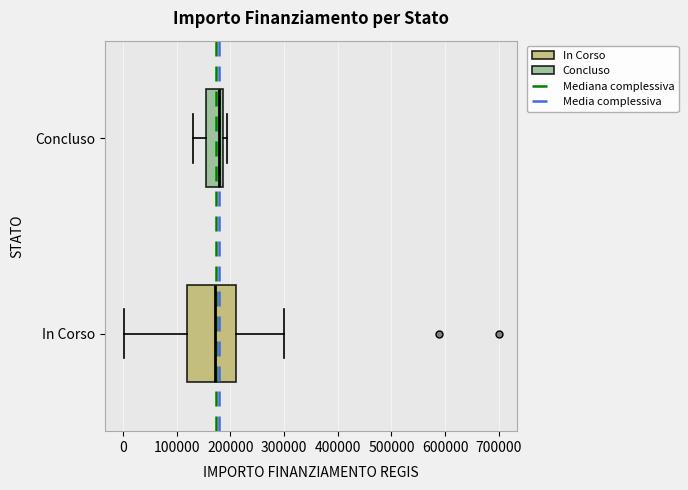

Where does the left whisker of the box for In Corso end on the x-axis? The values are not printed on the chart, so give them approximately, as read against the axis.

0